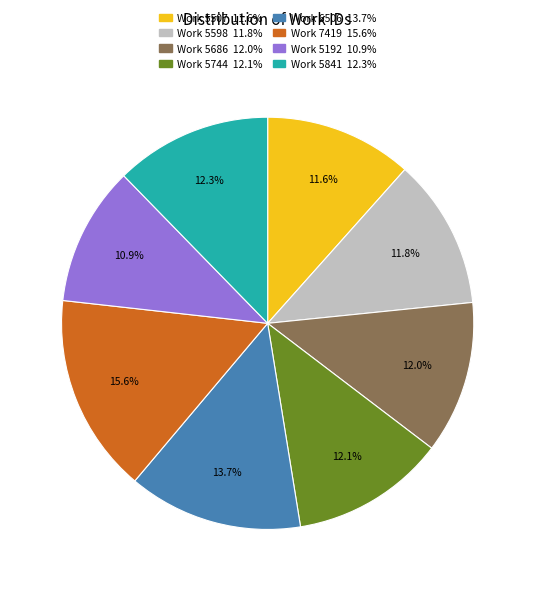

What percentage do Work 5507 and Work 5192 together represent?

22.5%